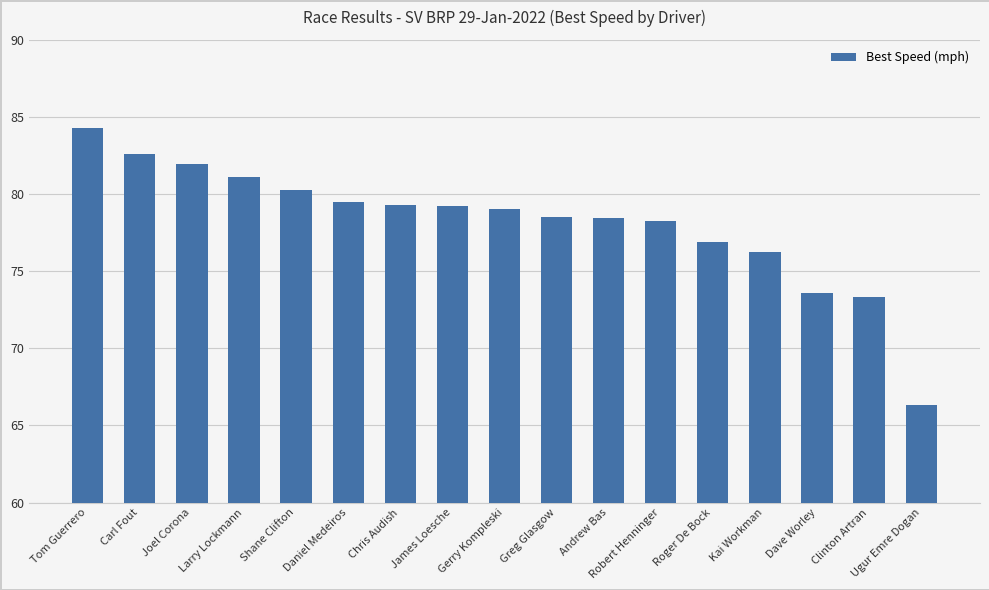

Are the bars grouped side by side (vs. stacked)?

No